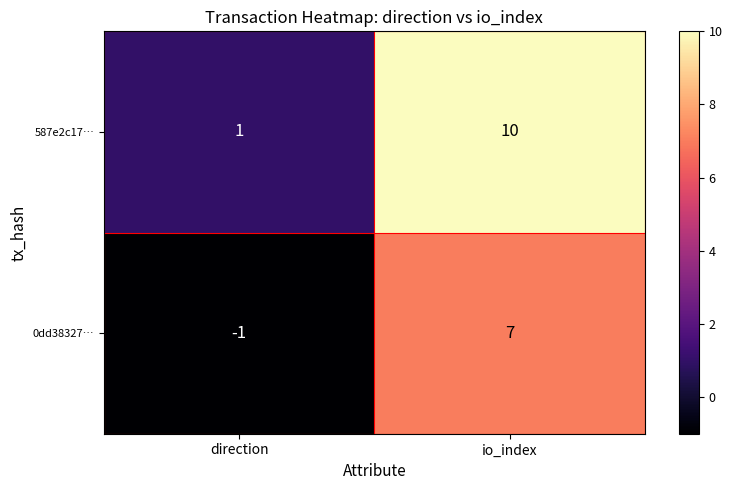

What is the maximum value shown in the chart?

10